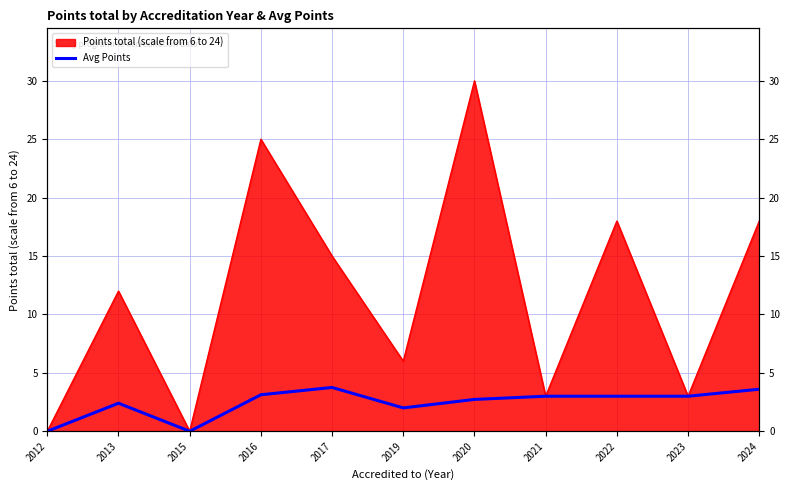

True or false: the data shows 5.6 at 2016.

False